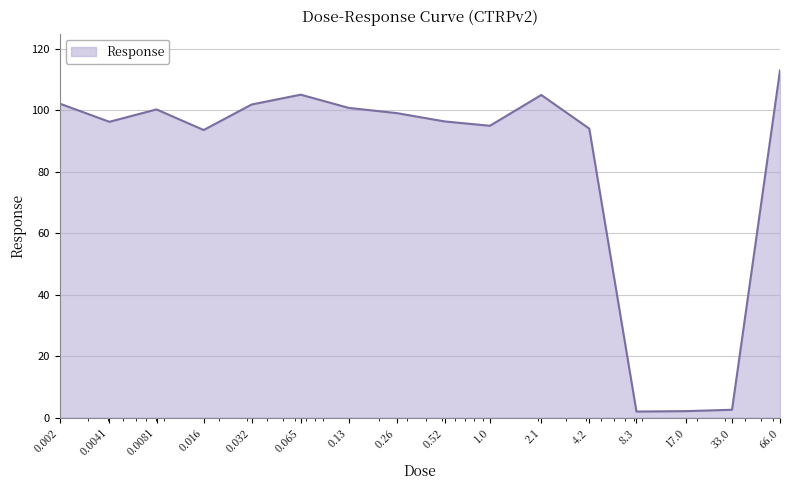

Count the number of data series in this chart.

1